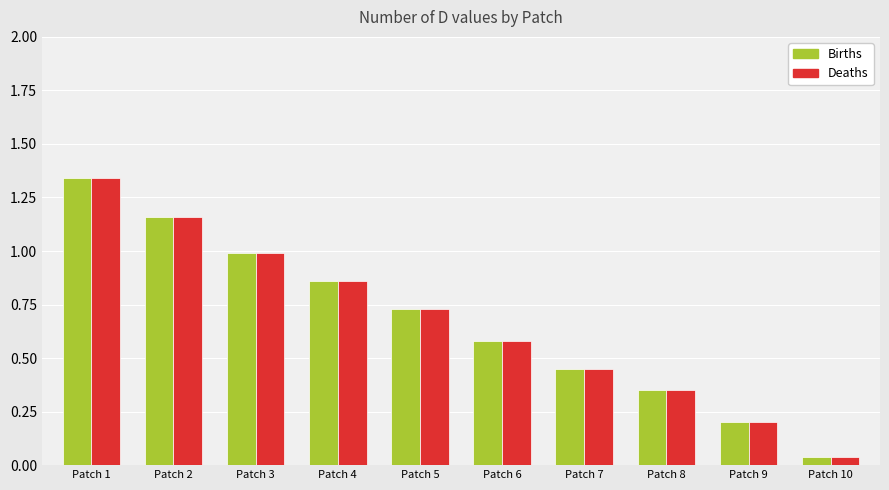

What is the sum of all Births values?

6.7